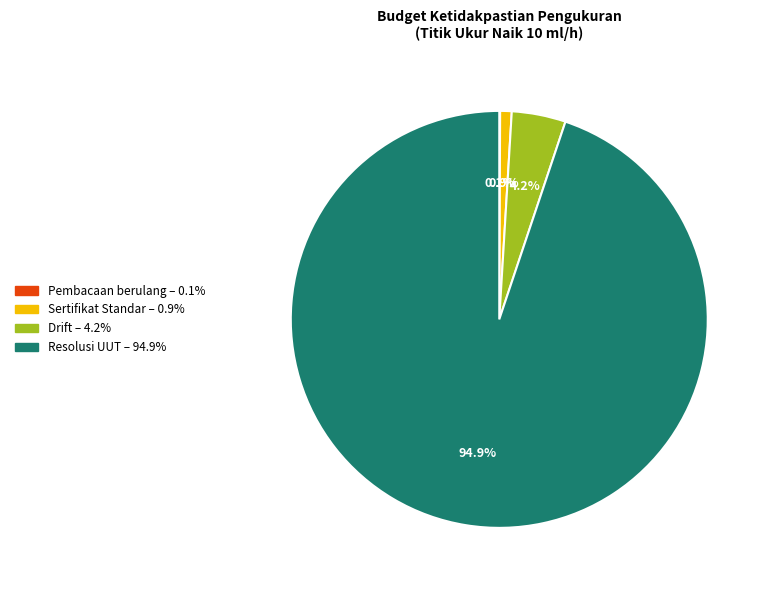

Is there a majority slice in this chart?

Yes